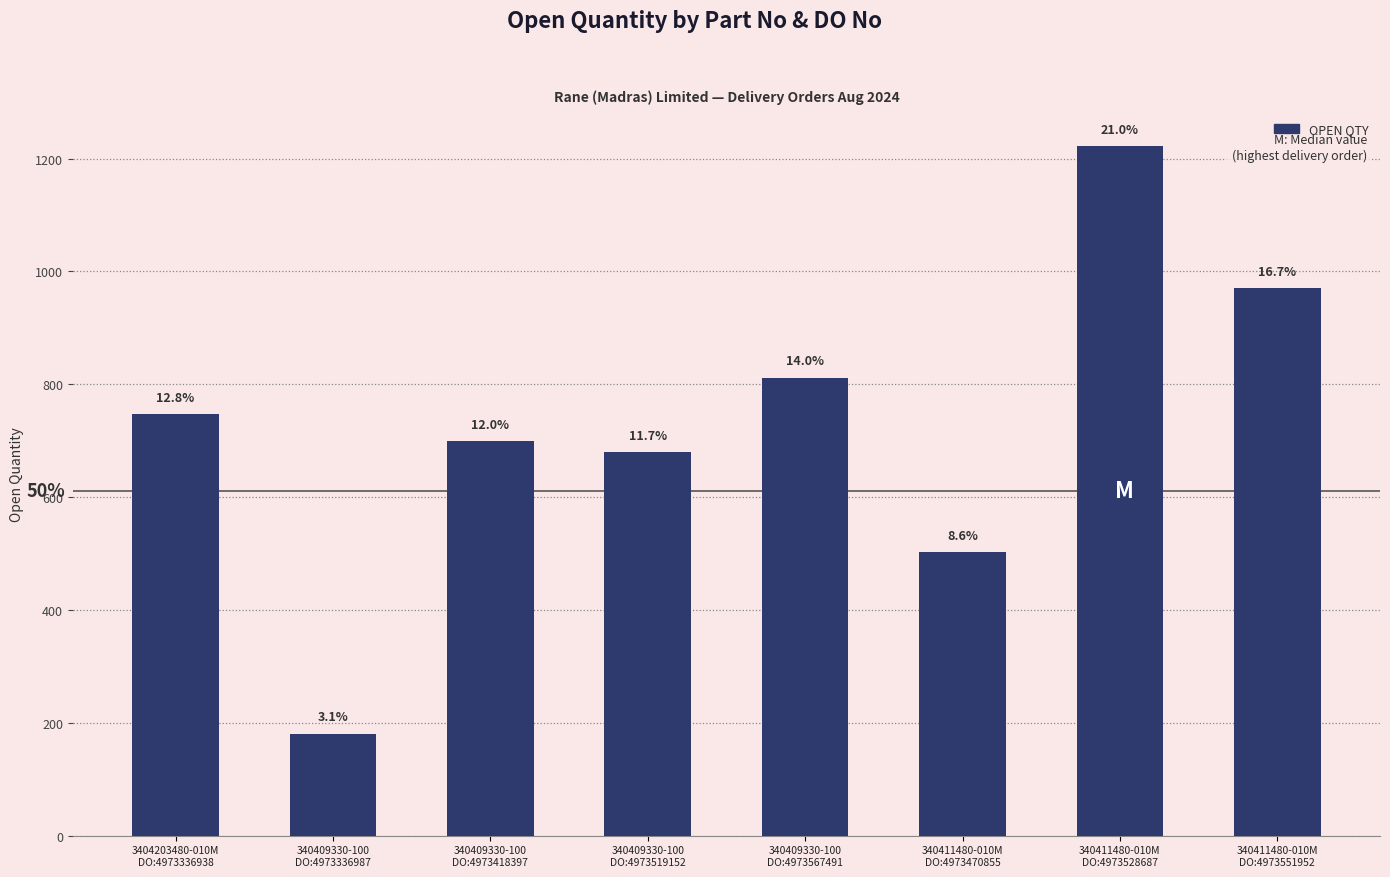

What is the label of the 1st bar from the right?

340411480-010M
DO:4973551952